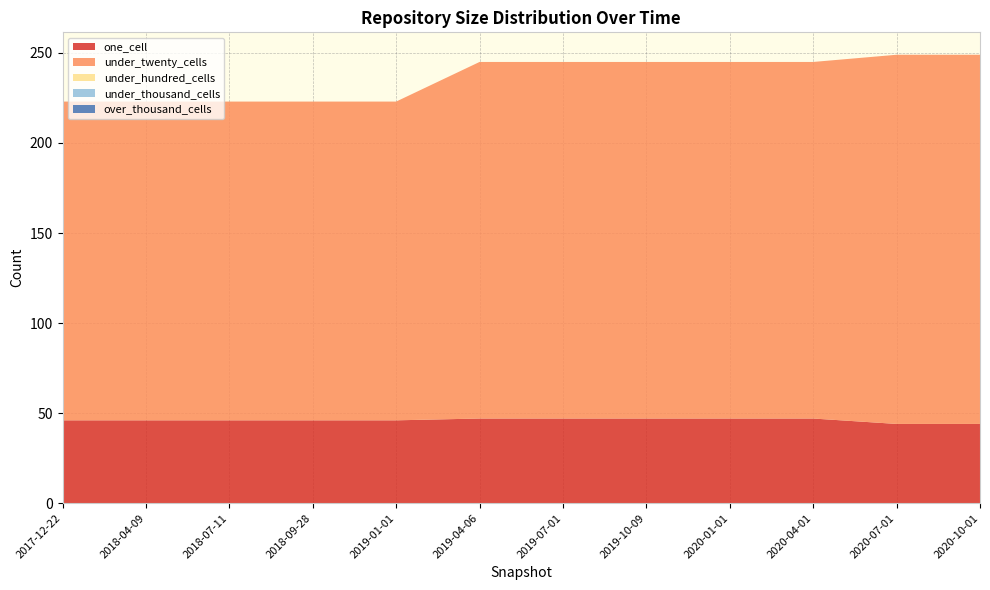

Reading right to left, transcribe all the data shown in this chart.

one_cell: 2020-10-01=44	2020-07-01=44	2020-04-01=47	2020-01-01=47	2019-10-09=47	2019-07-01=47	2019-04-06=47	2019-01-01=46	2018-09-28=46	2018-07-11=46	2018-04-09=46	2017-12-22=46
under_twenty_cells: 2020-10-01=205	2020-07-01=205	2020-04-01=198	2020-01-01=198	2019-10-09=198	2019-07-01=198	2019-04-06=198	2019-01-01=177	2018-09-28=177	2018-07-11=177	2018-04-09=177	2017-12-22=177
under_hundred_cells: 2020-10-01=0	2020-07-01=0	2020-04-01=0	2020-01-01=0	2019-10-09=0	2019-07-01=0	2019-04-06=0	2019-01-01=0	2018-09-28=0	2018-07-11=0	2018-04-09=0	2017-12-22=0
under_thousand_cells: 2020-10-01=0	2020-07-01=0	2020-04-01=0	2020-01-01=0	2019-10-09=0	2019-07-01=0	2019-04-06=0	2019-01-01=0	2018-09-28=0	2018-07-11=0	2018-04-09=0	2017-12-22=0
over_thousand_cells: 2020-10-01=0	2020-07-01=0	2020-04-01=0	2020-01-01=0	2019-10-09=0	2019-07-01=0	2019-04-06=0	2019-01-01=0	2018-09-28=0	2018-07-11=0	2018-04-09=0	2017-12-22=0